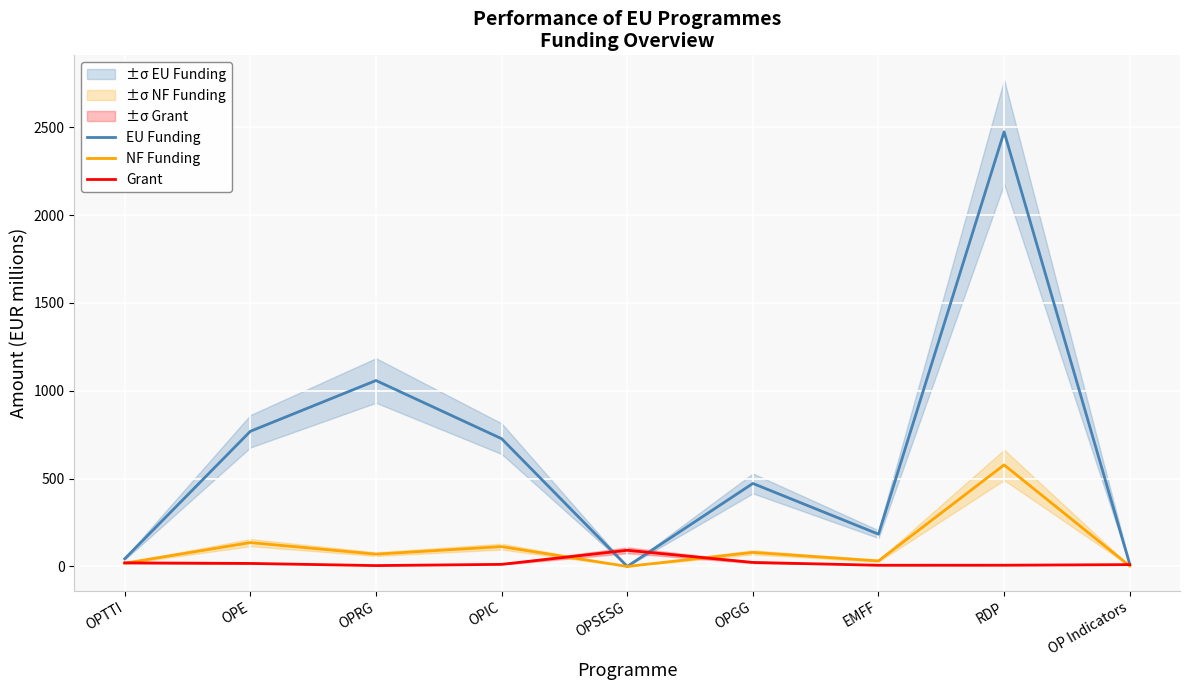

True or false: NF Funding has a value of 0.9 at OP Indicators.

False